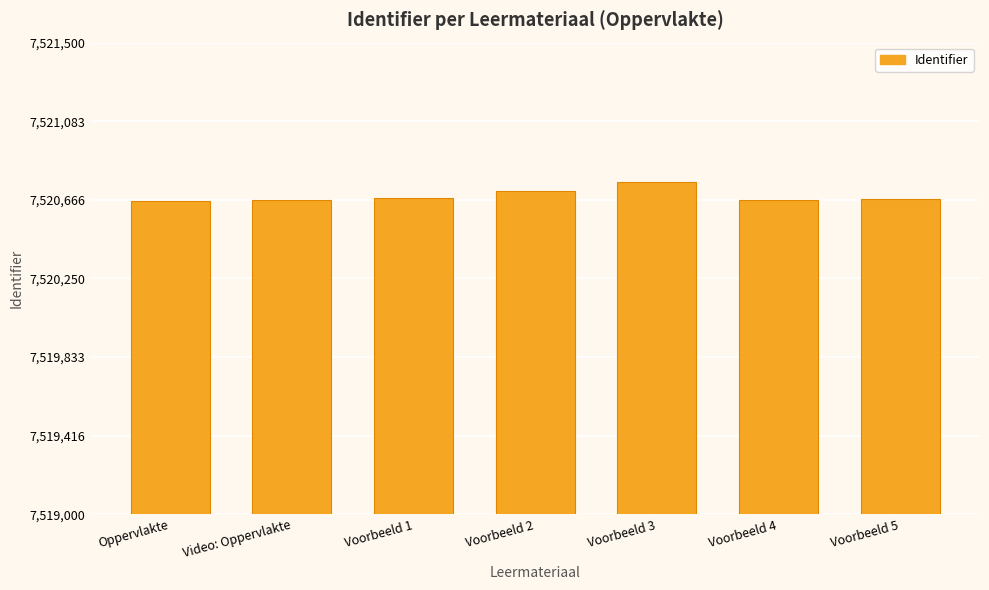

What is the change in value from Oppervlakte to Voorbeeld 4?

+4